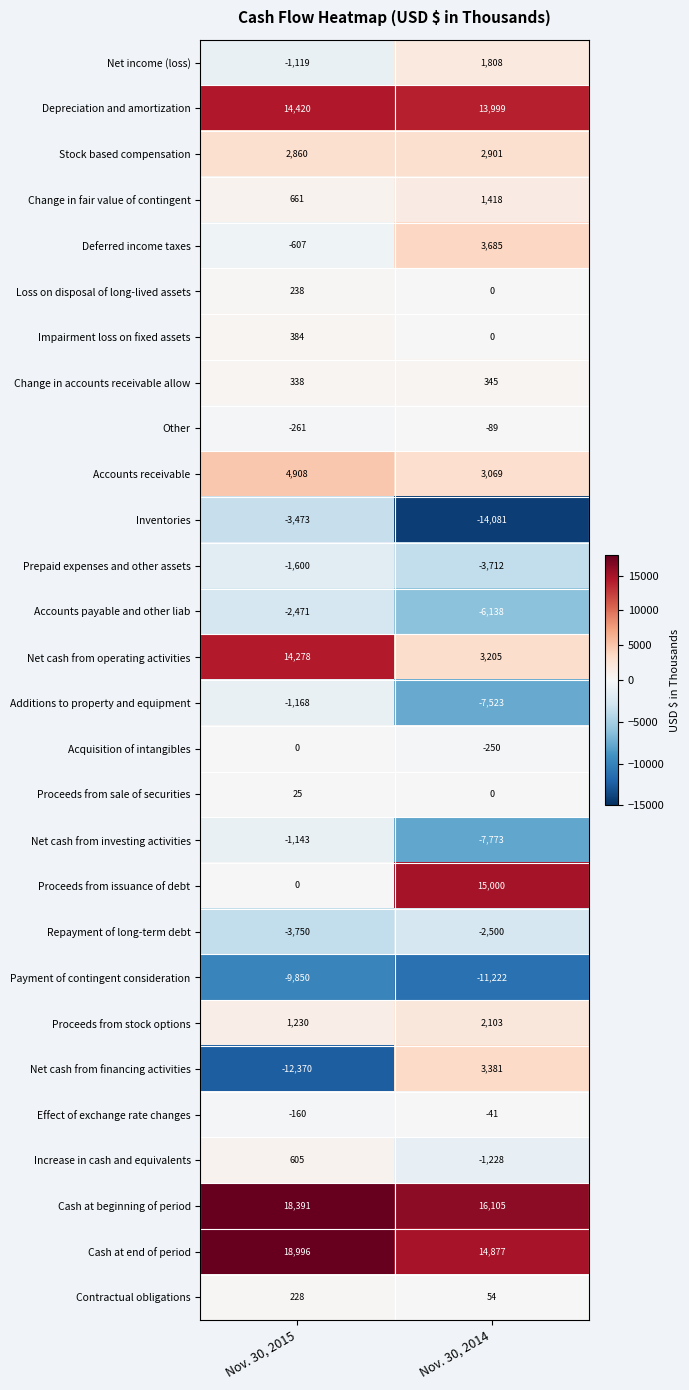

Is it true that Cash at beginning of period equals 4542 at Nov. 30, 2015?

False